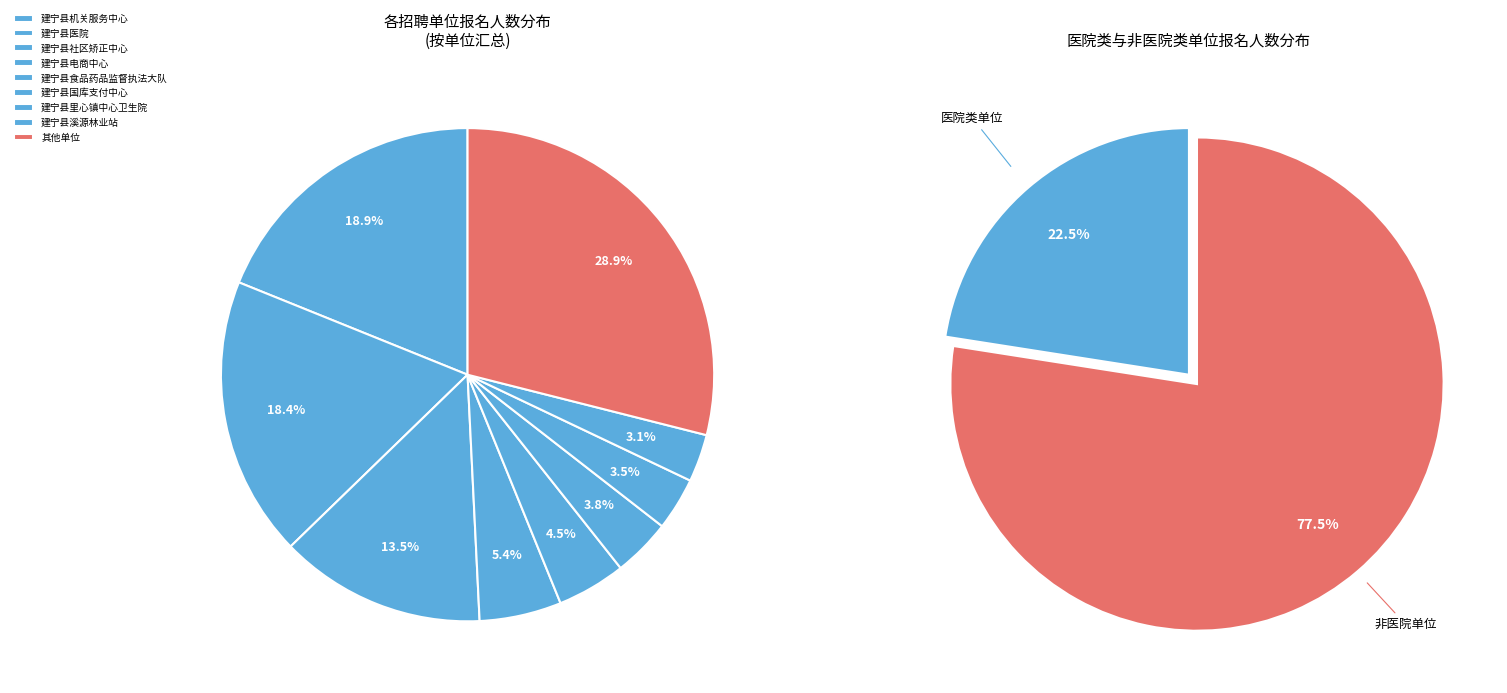

What is the change in value from 建宁县社区矫正中心(20103) to 建宁县医院(160104)?

+21